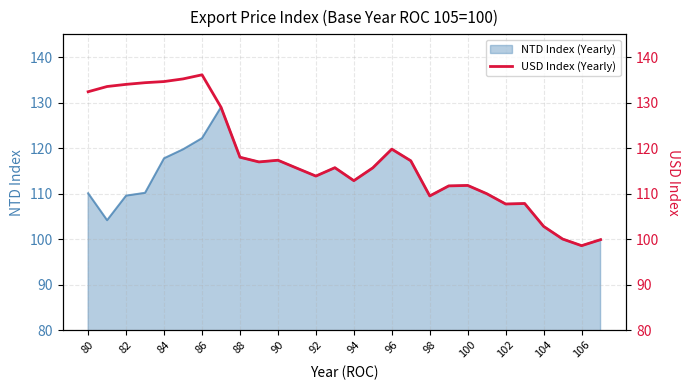

The NTD Index (Yearly) series shows 110.1 at 80. True or false?

True